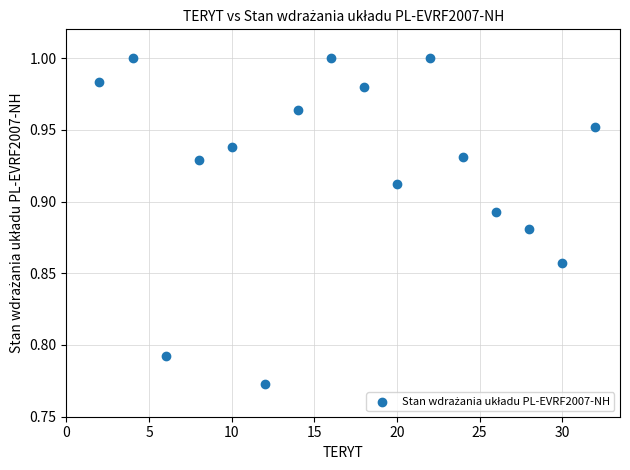

What is the range of X values (max minus min)?

30.0